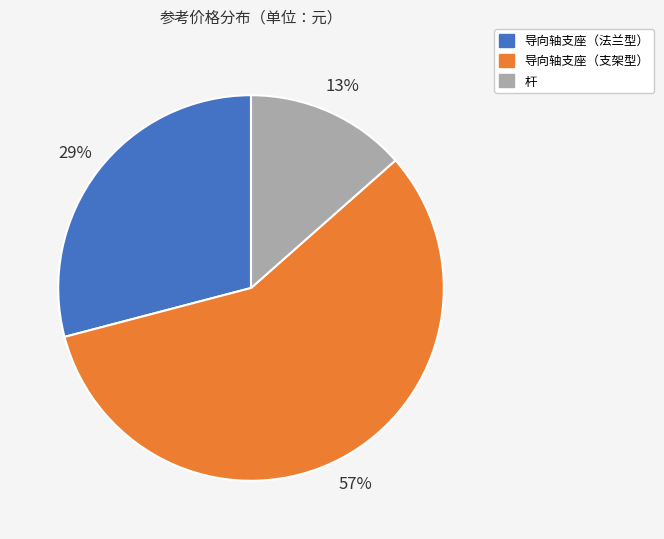

Which category has the smallest portion of the pie?

杆